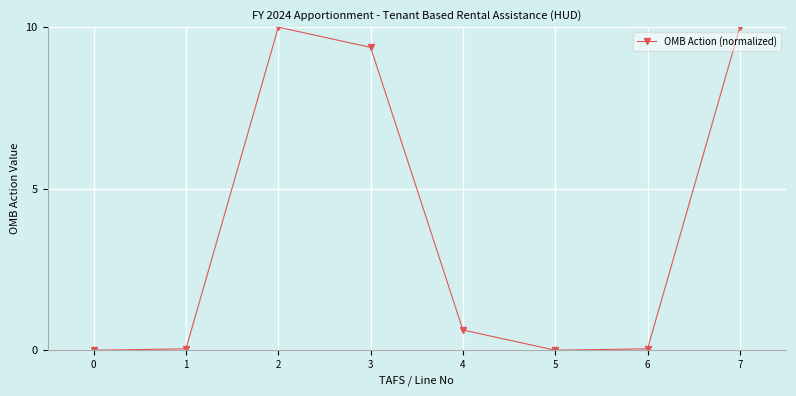

How many interior local peaks (higher than both neighbors) does the data have?

1